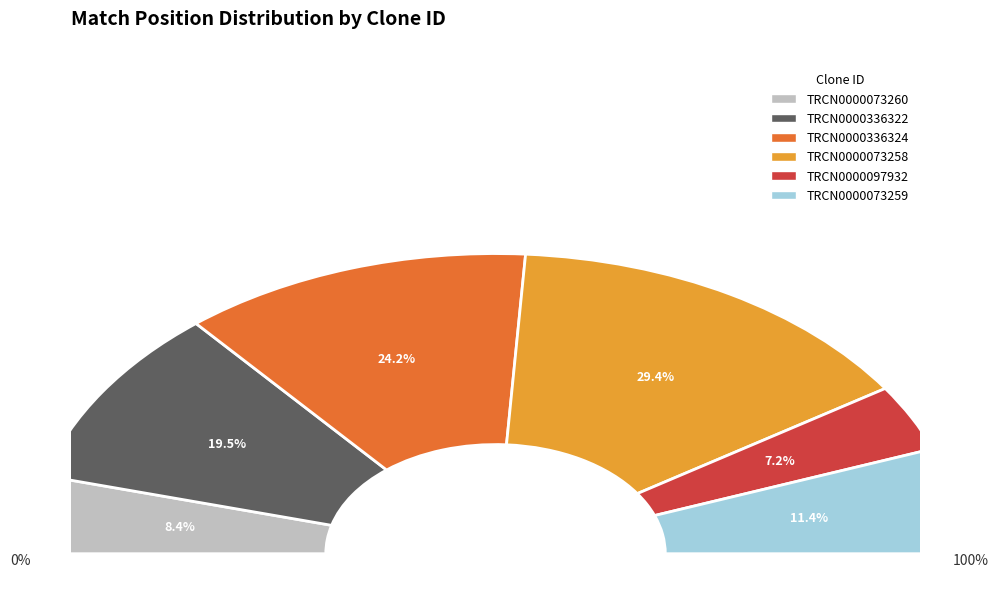

To the nearest percent, what is the difference between the TRCN0000097932 and TRCN0000336322 slice percentages?

12%